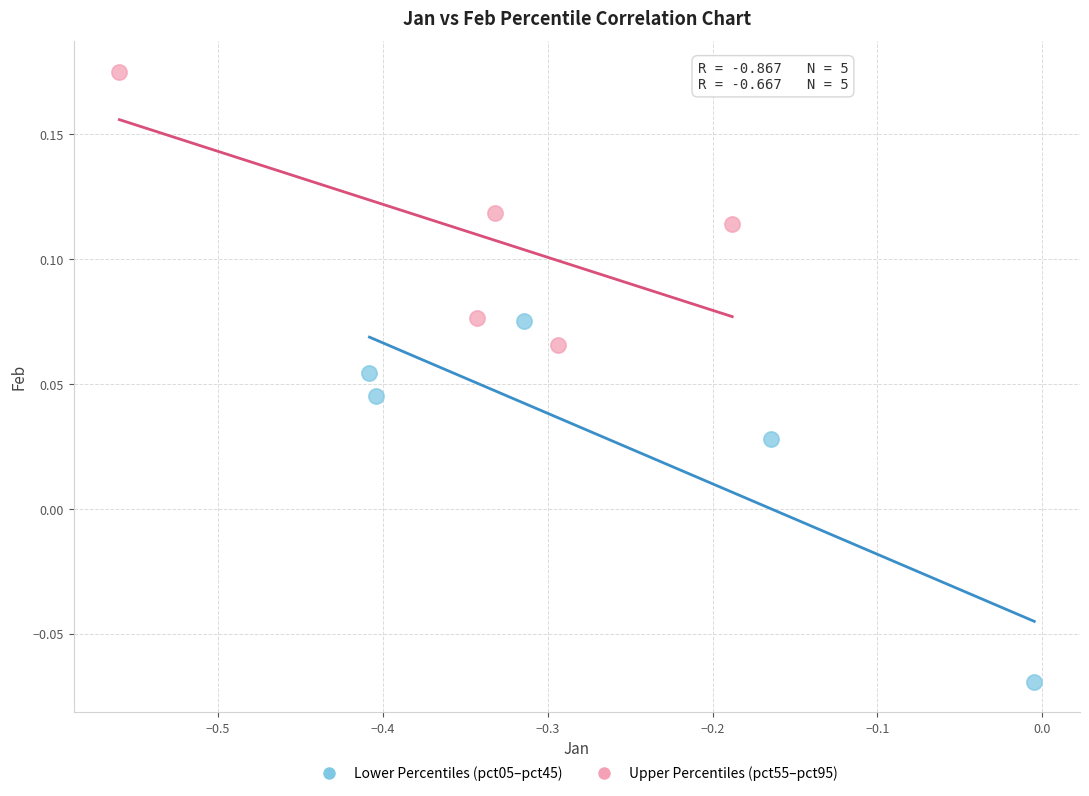

Which series reaches the minimum Y coordinate?

Lower Percentiles (pct05–pct45)